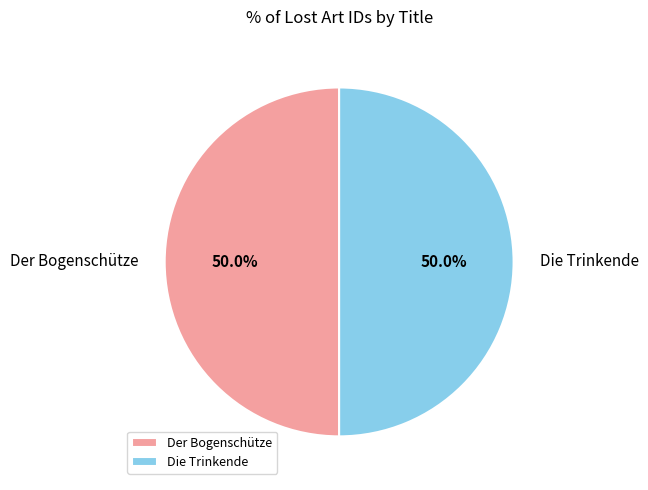

Combined, what portion of the pie is Der Bogenschütze and Die Trinkende?

100.0%